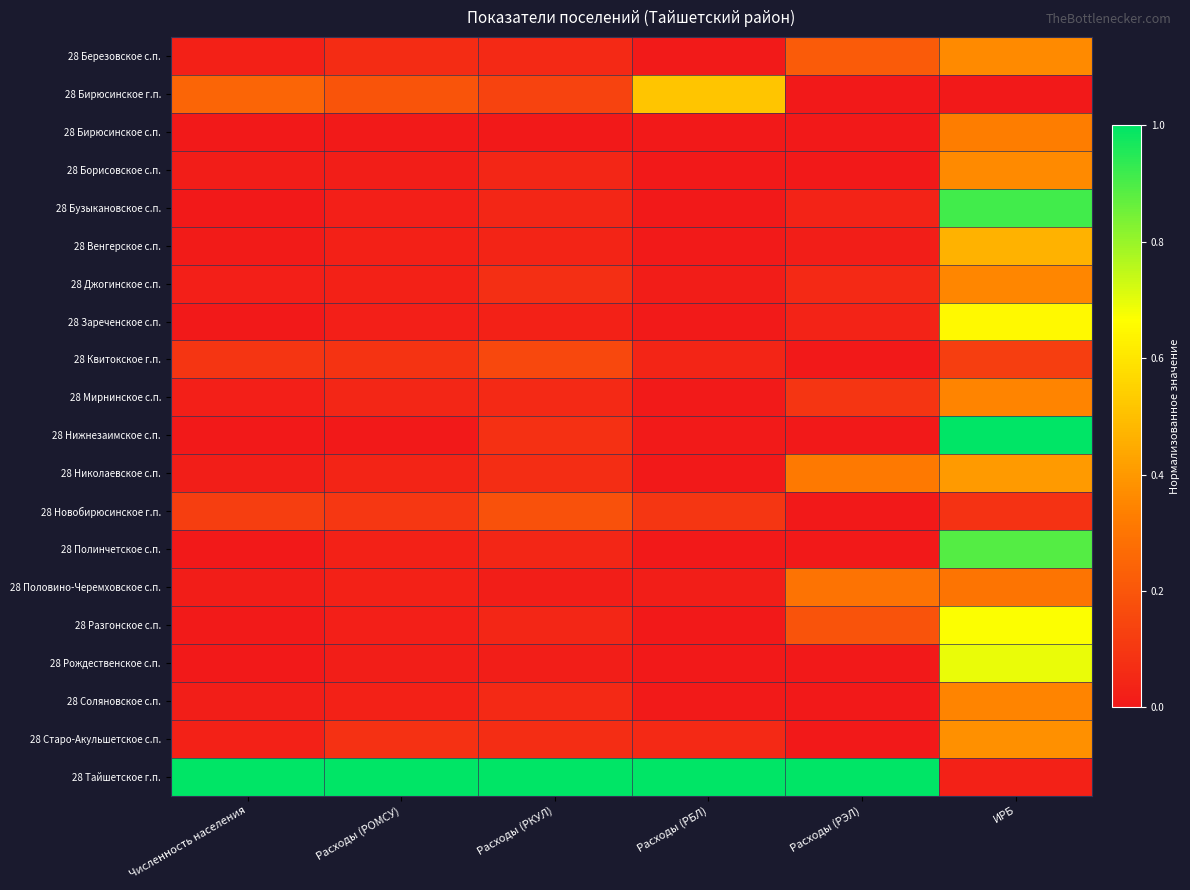

Reading right to left, extract all data points from this chart.

28 Березовское с.п.: ИРБ=0.4	Расходы (РЭЛ)=0.2	Расходы (РБЛ)=0.0	Расходы (РКУЛ)=0.1	Расходы (РОМСУ)=0.1	Численность населения=0.0
28 Бирюсинское г.п.: ИРБ=0.0	Расходы (РЭЛ)=0.0	Расходы (РБЛ)=0.5	Расходы (РКУЛ)=0.1	Расходы (РОМСУ)=0.2	Численность населения=0.2
28 Бирюсинское с.п.: ИРБ=0.3	Расходы (РЭЛ)=0.0	Расходы (РБЛ)=0.0	Расходы (РКУЛ)=0.0	Расходы (РОМСУ)=0.0	Численность населения=0.0
28 Борисовское с.п.: ИРБ=0.4	Расходы (РЭЛ)=0.0	Расходы (РБЛ)=0.0	Расходы (РКУЛ)=0.0	Расходы (РОМСУ)=0.0	Численность населения=0.0
28 Бузыкановское с.п.: ИРБ=0.9	Расходы (РЭЛ)=0.0	Расходы (РБЛ)=0.0	Расходы (РКУЛ)=0.0	Расходы (РОМСУ)=0.0	Численность населения=0.0
28 Венгерское с.п.: ИРБ=0.5	Расходы (РЭЛ)=0.0	Расходы (РБЛ)=0.0	Расходы (РКУЛ)=0.0	Расходы (РОМСУ)=0.0	Численность населения=0.0
28 Джогинское с.п.: ИРБ=0.4	Расходы (РЭЛ)=0.1	Расходы (РБЛ)=0.0	Расходы (РКУЛ)=0.1	Расходы (РОМСУ)=0.0	Численность населения=0.0
28 Зареченское с.п.: ИРБ=0.7	Расходы (РЭЛ)=0.0	Расходы (РБЛ)=0.0	Расходы (РКУЛ)=0.0	Расходы (РОМСУ)=0.0	Численность населения=0.0
28 Квитокское г.п.: ИРБ=0.1	Расходы (РЭЛ)=0.0	Расходы (РБЛ)=0.0	Расходы (РКУЛ)=0.2	Расходы (РОМСУ)=0.1	Численность населения=0.1
28 Мирнинское с.п.: ИРБ=0.3	Расходы (РЭЛ)=0.1	Расходы (РБЛ)=0.0	Расходы (РКУЛ)=0.1	Расходы (РОМСУ)=0.0	Численность населения=0.0
28 Нижнезаимское с.п.: ИРБ=1.0	Расходы (РЭЛ)=0.0	Расходы (РБЛ)=0.0	Расходы (РКУЛ)=0.1	Расходы (РОМСУ)=0.0	Численность населения=0.0
28 Николаевское с.п.: ИРБ=0.4	Расходы (РЭЛ)=0.3	Расходы (РБЛ)=0.0	Расходы (РКУЛ)=0.1	Расходы (РОМСУ)=0.0	Численность населения=0.0
28 Новобирюсинское г.п.: ИРБ=0.1	Расходы (РЭЛ)=0.0	Расходы (РБЛ)=0.1	Расходы (РКУЛ)=0.2	Расходы (РОМСУ)=0.1	Численность населения=0.1
28 Полинчетское с.п.: ИРБ=0.9	Расходы (РЭЛ)=0.0	Расходы (РБЛ)=0.0	Расходы (РКУЛ)=0.0	Расходы (РОМСУ)=0.0	Численность населения=0.0
28 Половино-Черемховское с.п.: ИРБ=0.3	Расходы (РЭЛ)=0.3	Расходы (РБЛ)=0.0	Расходы (РКУЛ)=0.0	Расходы (РОМСУ)=0.0	Численность населения=0.0
28 Разгонское с.п.: ИРБ=0.7	Расходы (РЭЛ)=0.2	Расходы (РБЛ)=0.0	Расходы (РКУЛ)=0.0	Расходы (РОМСУ)=0.0	Численность населения=0.0
28 Рождественское с.п.: ИРБ=0.7	Расходы (РЭЛ)=0.0	Расходы (РБЛ)=0.0	Расходы (РКУЛ)=0.0	Расходы (РОМСУ)=0.0	Численность населения=0.0
28 Соляновское с.п.: ИРБ=0.3	Расходы (РЭЛ)=0.0	Расходы (РБЛ)=0.0	Расходы (РКУЛ)=0.1	Расходы (РОМСУ)=0.0	Численность населения=0.0
28 Старо-Акульшетское с.п.: ИРБ=0.4	Расходы (РЭЛ)=0.0	Расходы (РБЛ)=0.1	Расходы (РКУЛ)=0.1	Расходы (РОМСУ)=0.1	Численность населения=0.0
28 Тайшетское г.п.: ИРБ=0.0	Расходы (РЭЛ)=1.0	Расходы (РБЛ)=1.0	Расходы (РКУЛ)=1.0	Расходы (РОМСУ)=1.0	Численность населения=1.0